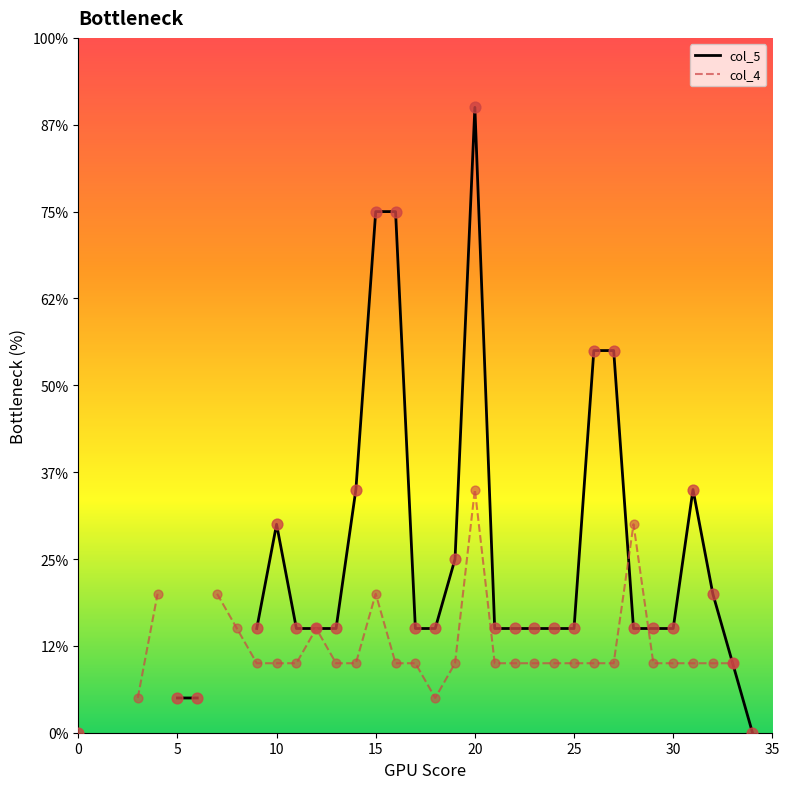

What are all the series names shown in the legend?

col_5, col_4